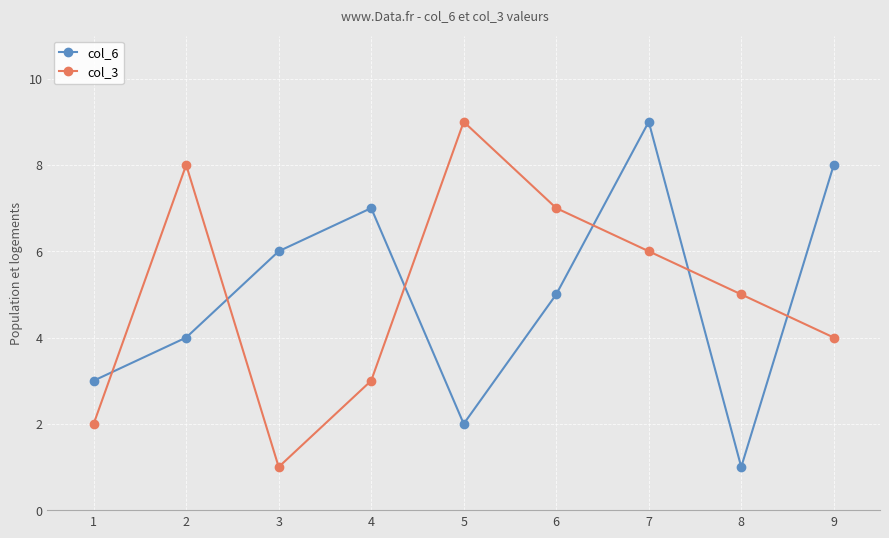

What is the sum of all col_6 values?

45